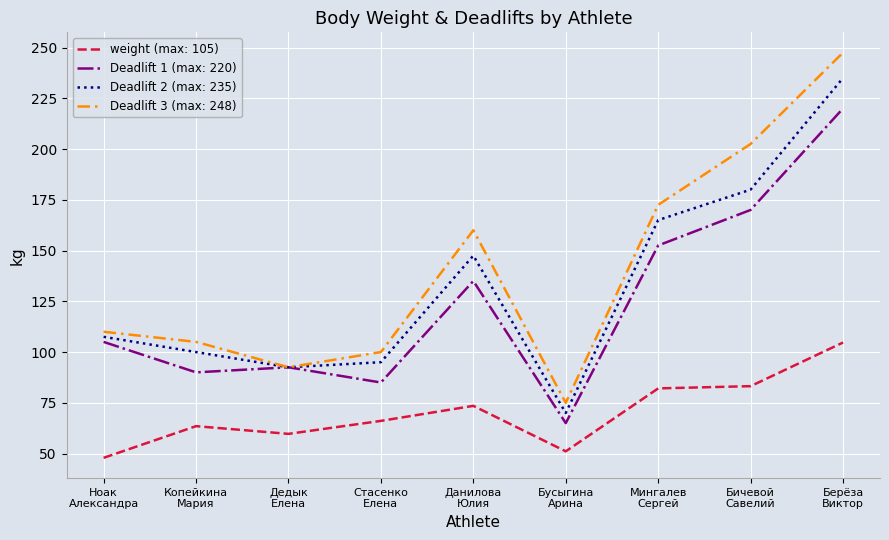

At how many categories does at least one series exceed 169?

3